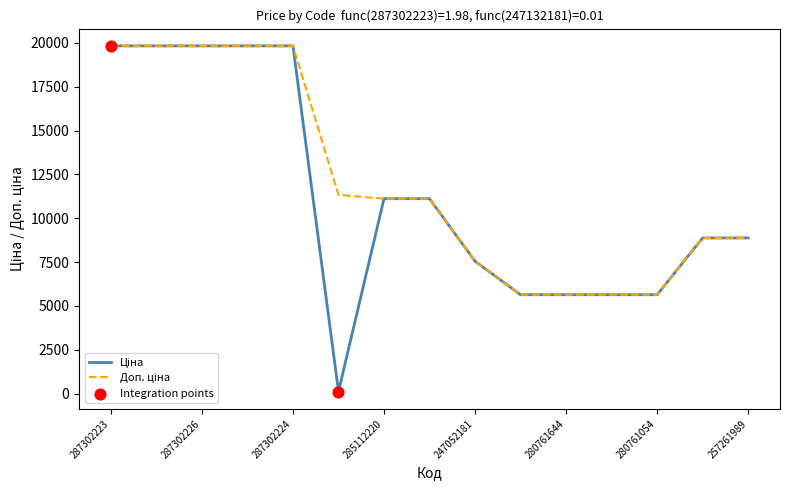

How many lines are shown in the chart?

2